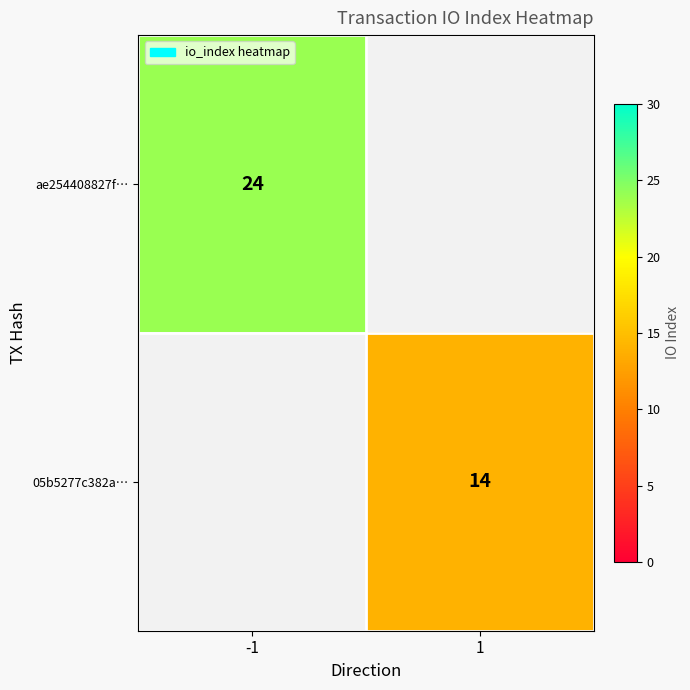

The 05b5277c382a… series shows 21 at 1. True or false?

False